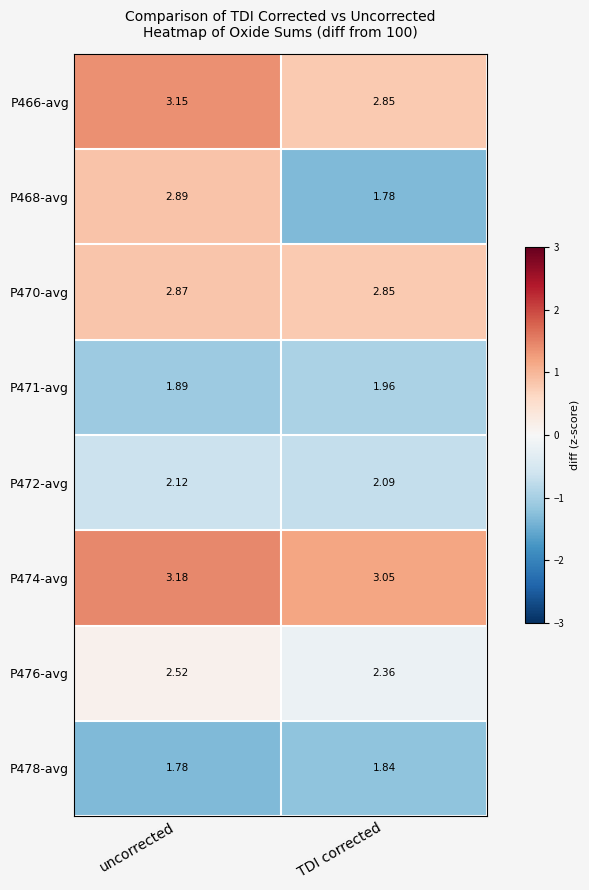

At which label is P471-avg closest to 1?

uncorrected